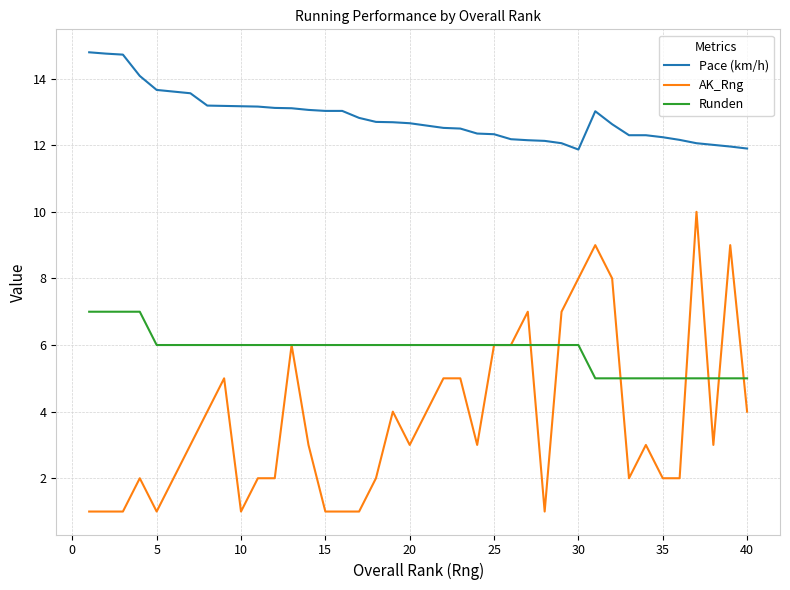

True or false: Runden and Pace (km/h) intersect in this chart.

False